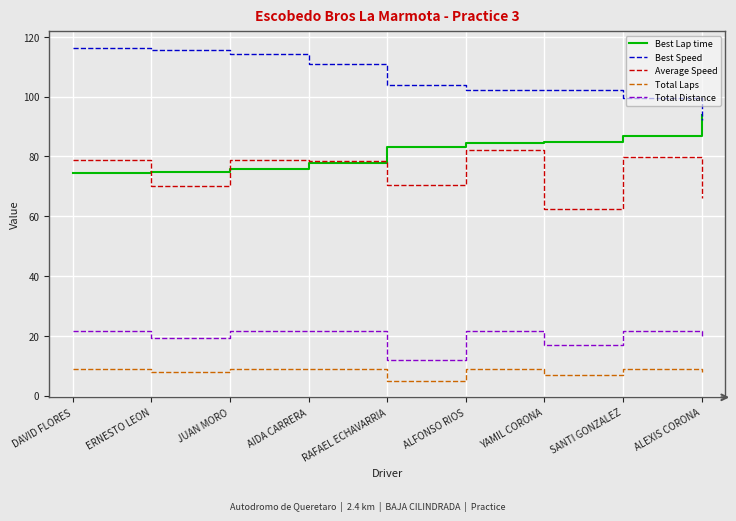

What position from the right is AIDA CARRERA?

6